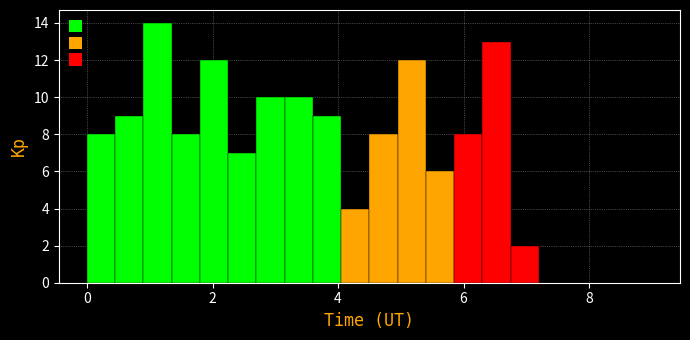

Around what value on the x-axis is the tallest bar? Give the approximate position of its centre, as read against the axis.

1.2